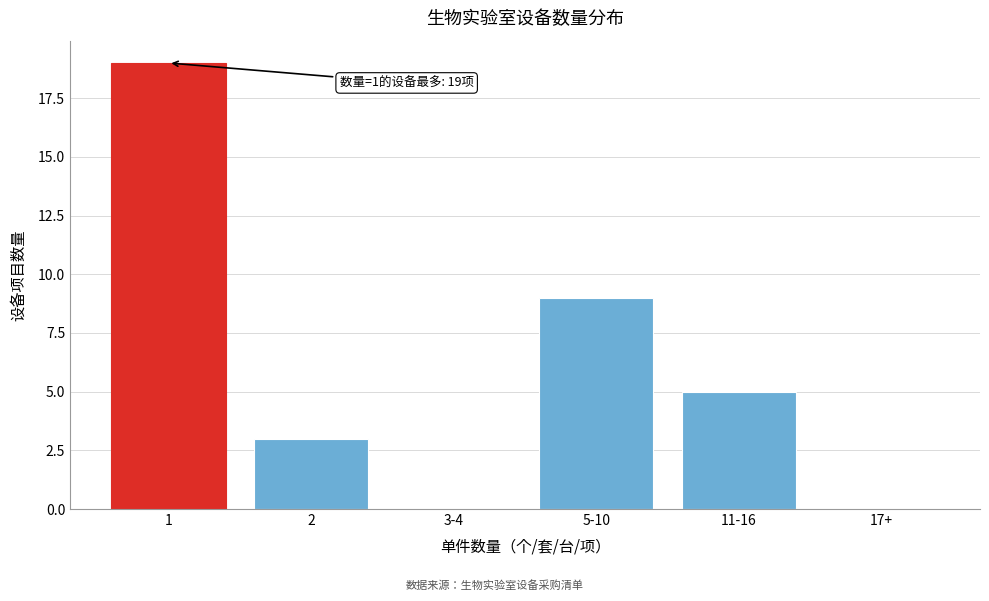

Reading left to right, extract all data points from this chart.

1=19	2=3	3-4=0	5-10=9	11-16=5	17+=0